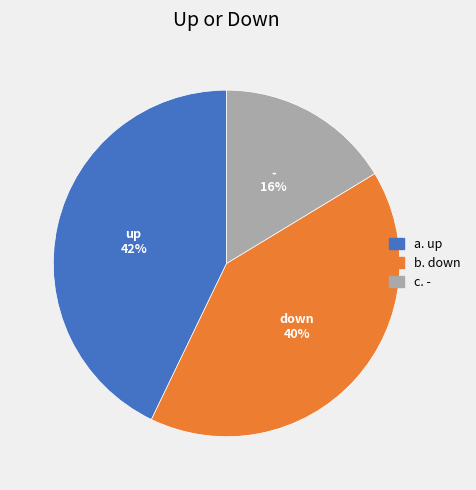

Is up the majority of the pie?

No